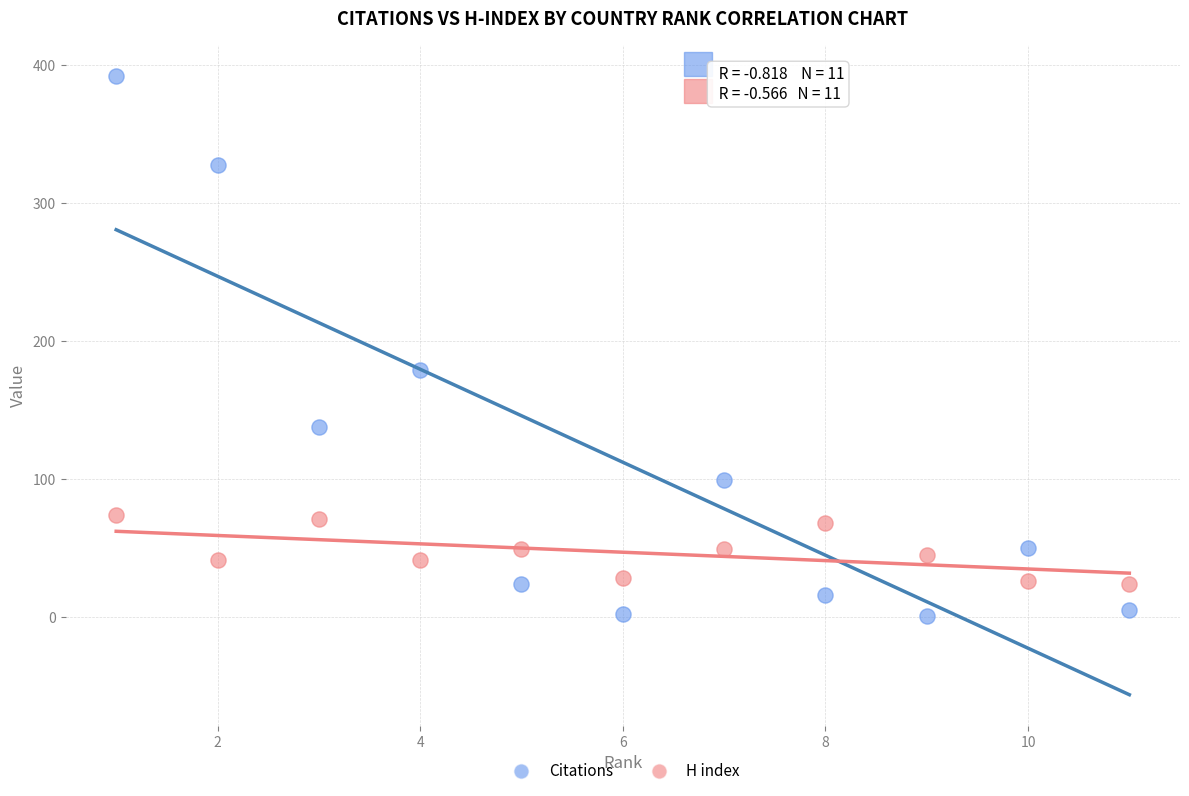

Across all data points, what is the range of X values (max minus min)?

10